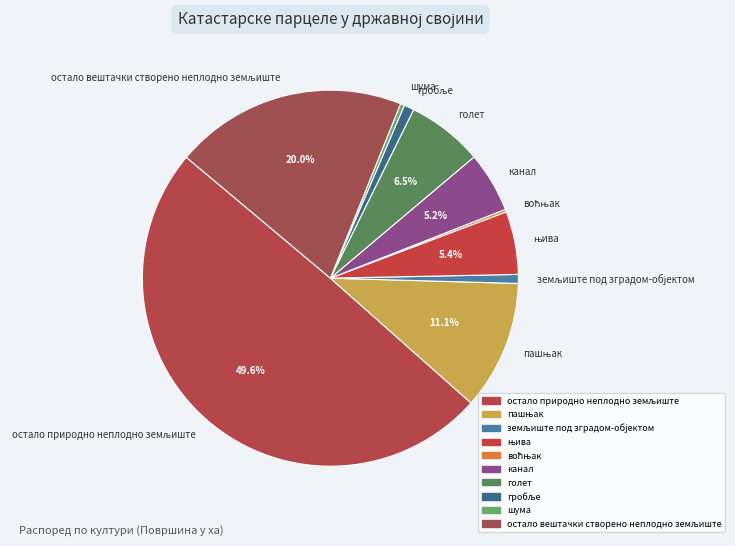

Is шума the majority of the pie?

No